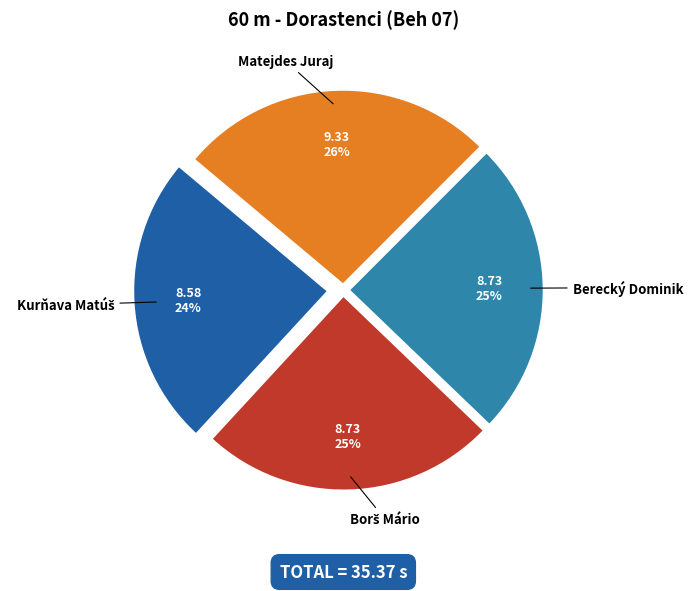

To the nearest percent, what is the difference between the largest and smallest slice percentages?

2%